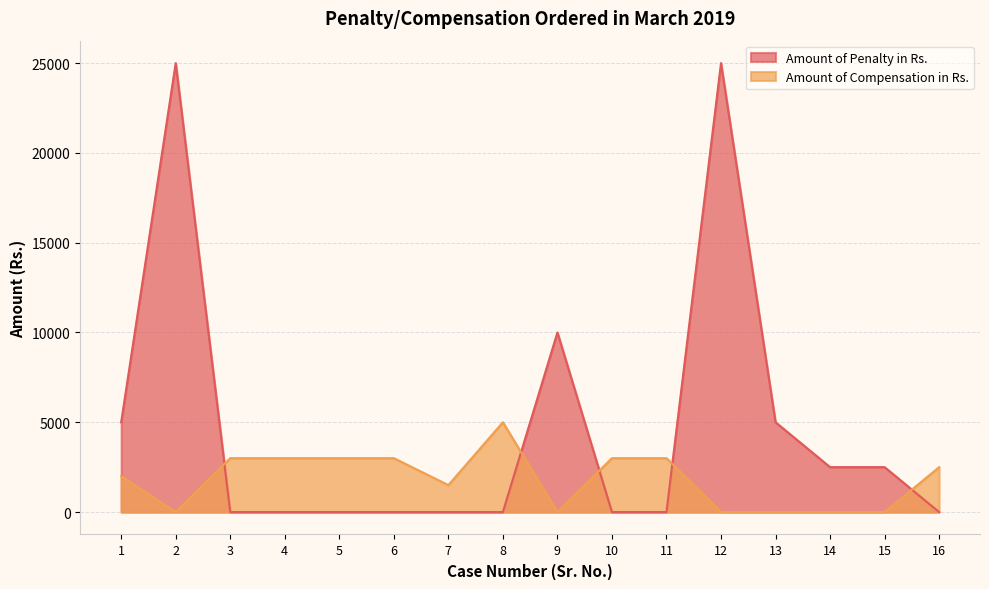

Which series has the largest total across all categories?

Amount of Penalty in Rs.